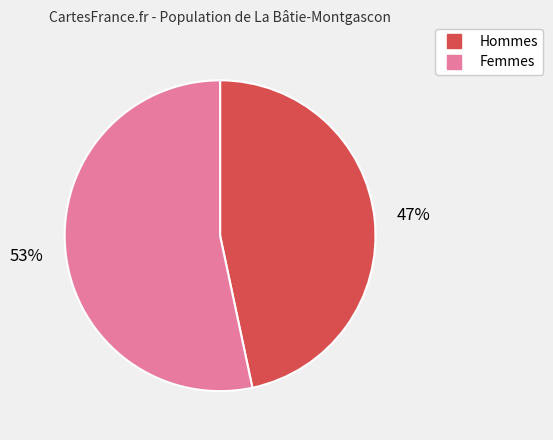

How many segments does this pie chart have?

2